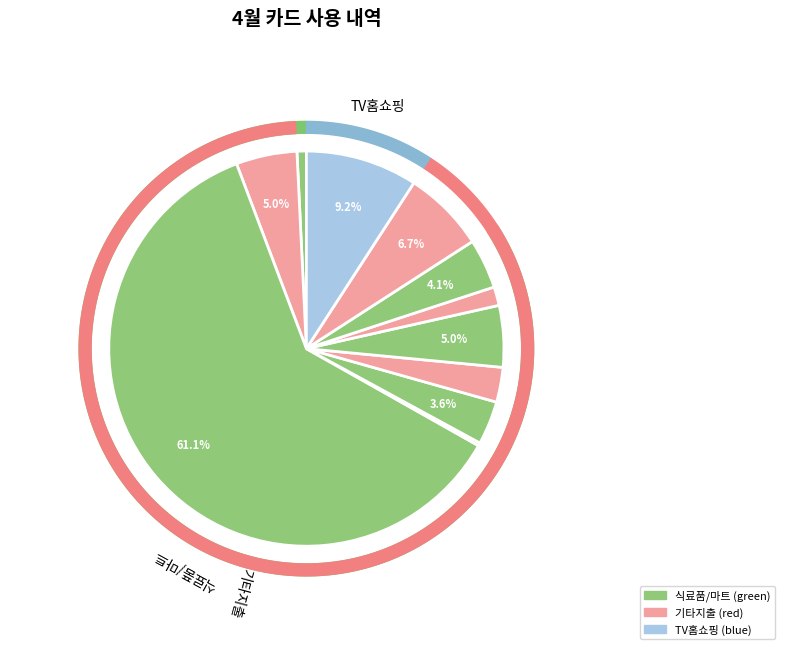

The 상공의원 slice represents 1% of the pie. True or false?

False